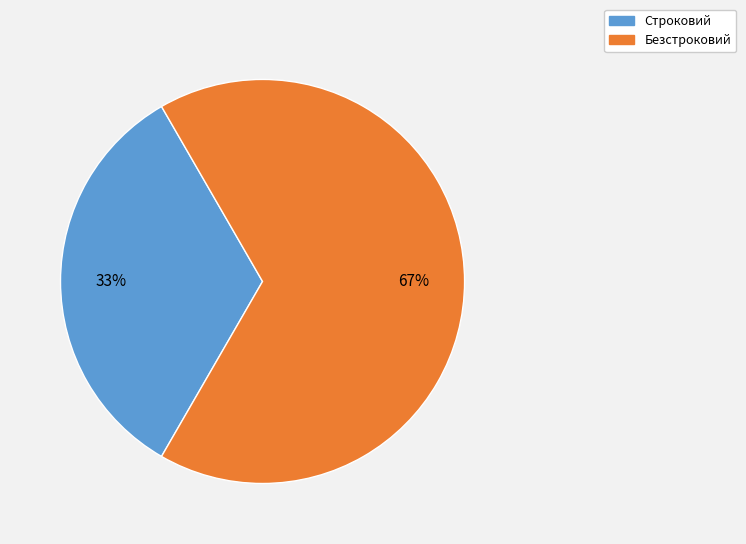

Which category has the biggest portion of the pie?

Безстроковий